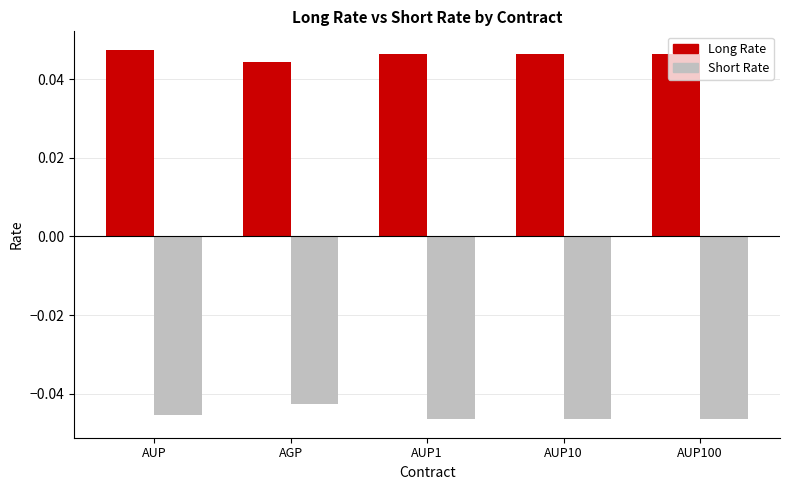

Which series has the widest spread of values?

Short Rate